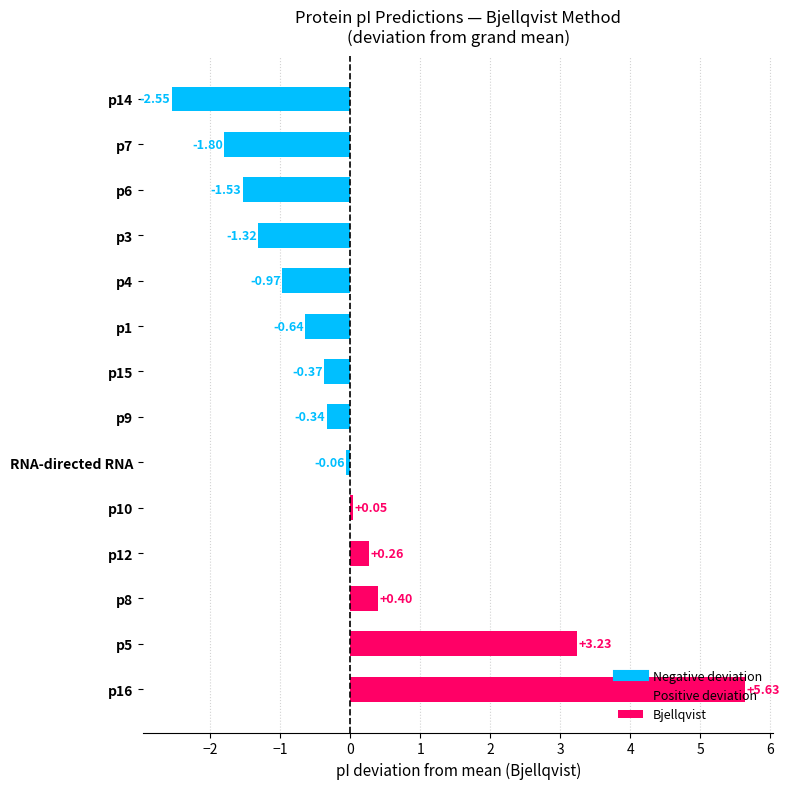

Rank the categories by value from lowest to highest.

p14, p7, p6, p3, p4, p1, p15, p9, RNA-directed RNA, p10, p12, p8, p5, p16